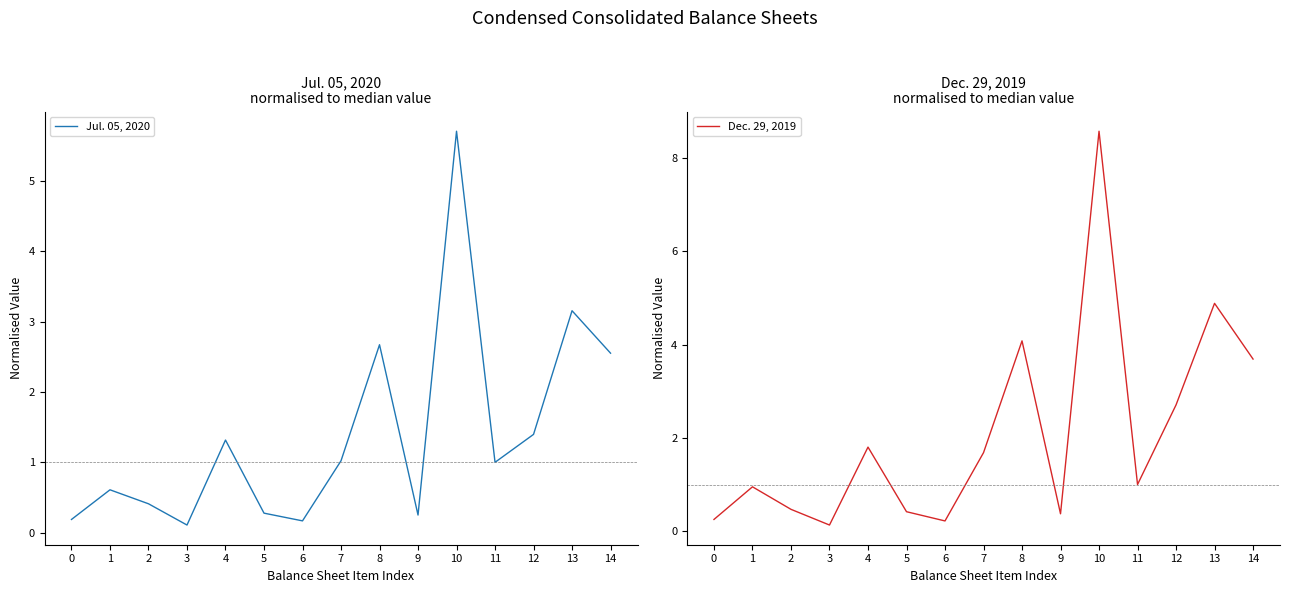

What is the total value across all series at 1?

1.6